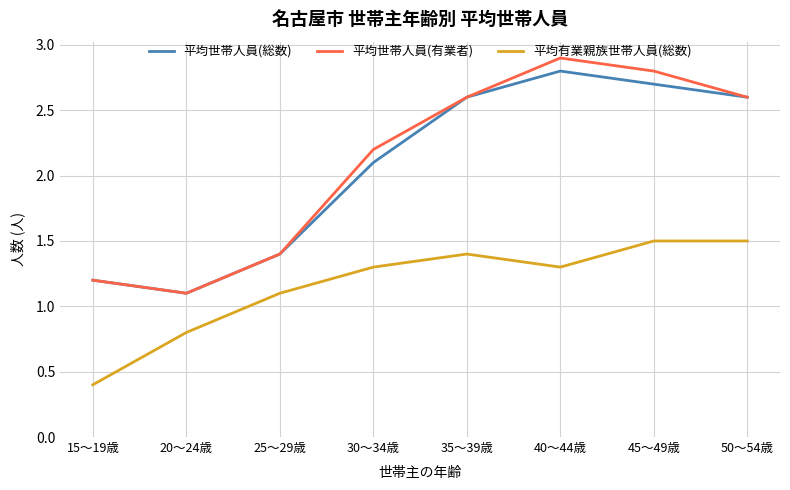

Which series has the widest spread of values?

平均世帯人員(有業者)